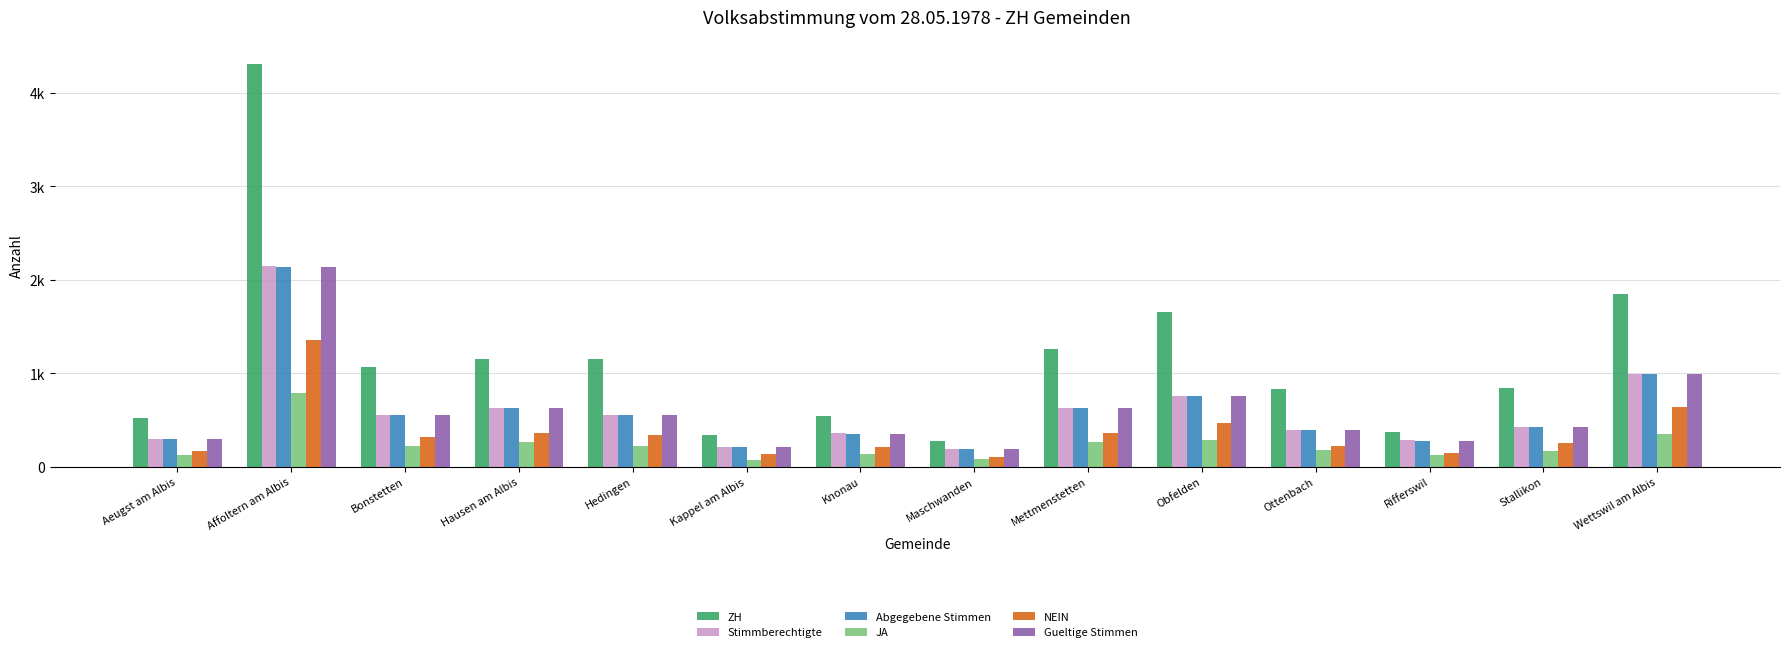

Does the chart contain any negative values?

No